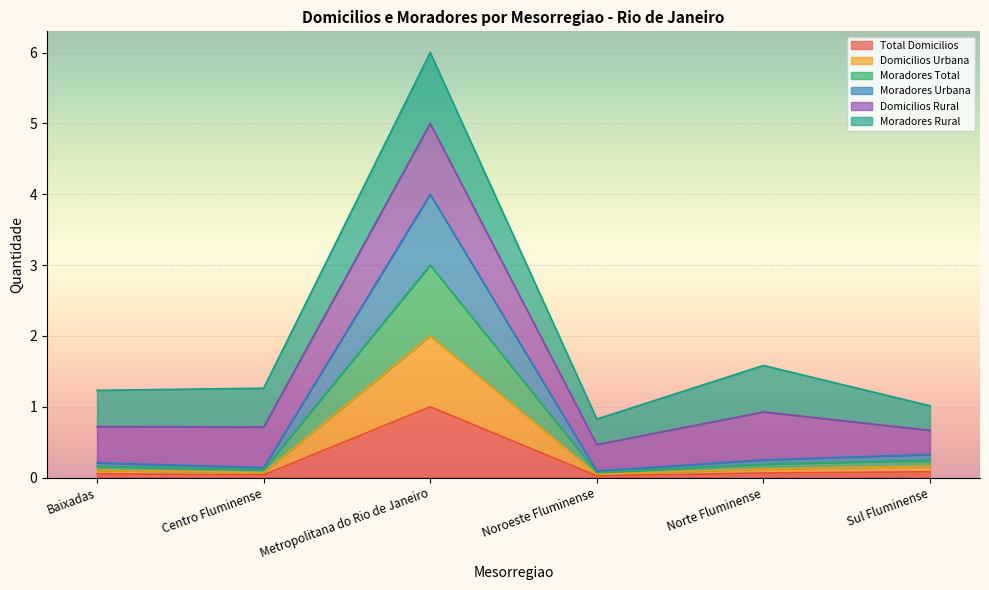

The value of Total Domicilios at Noroeste Fluminense is 0.0. True or false?

False